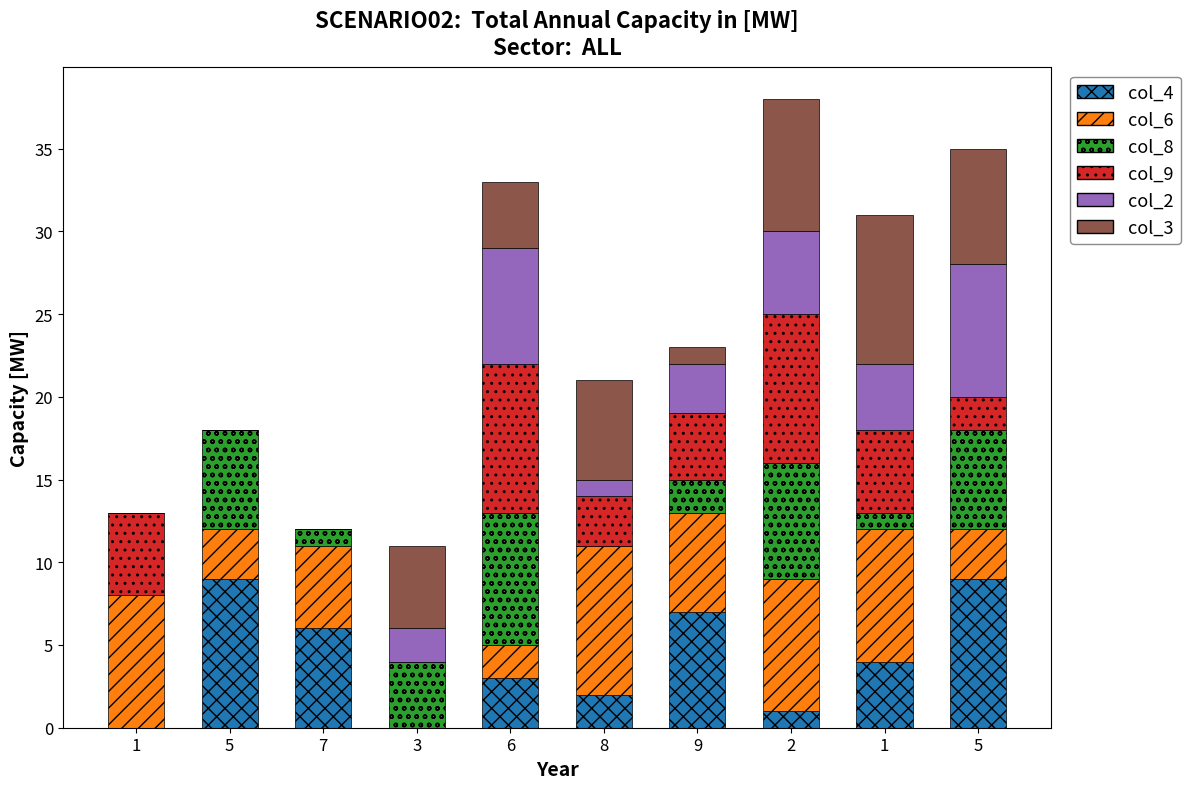

What is the label of the 6th bar from the right?

6